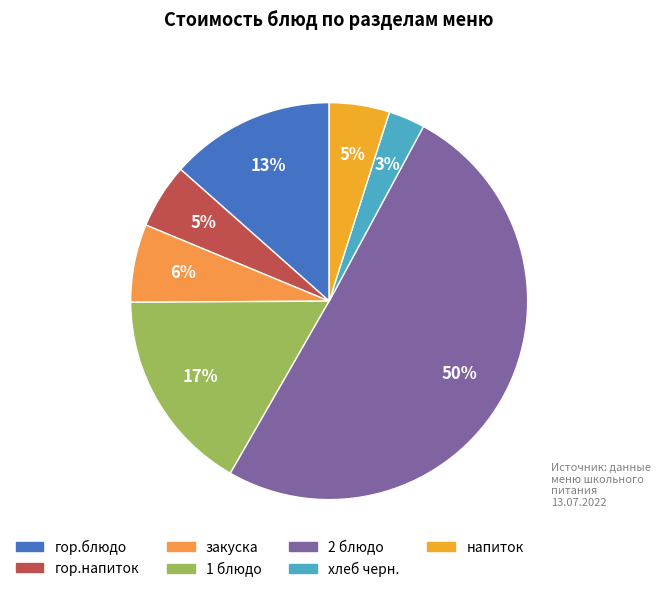

The 2 блюдо slice represents 50% of the pie. True or false?

True